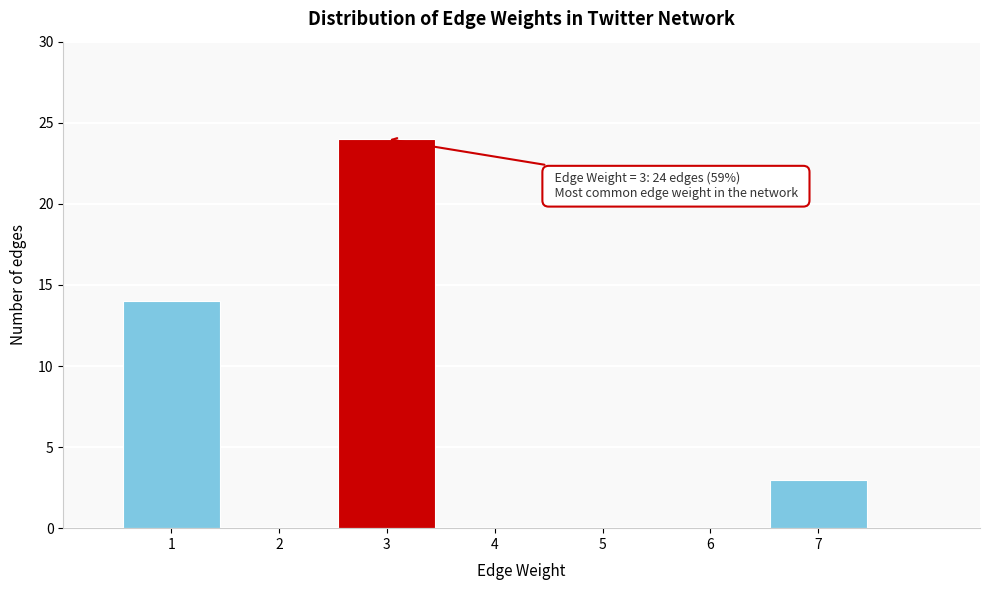

Reading left to right, extract all data points from this chart.

1=14	2=0	3=24	4=0	5=0	6=0	7=3